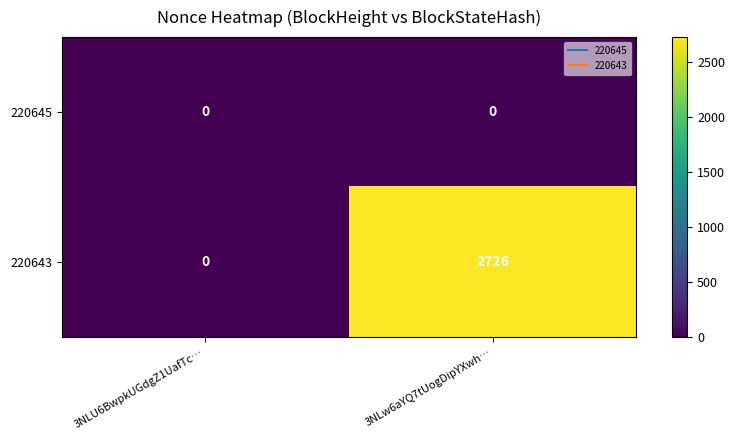

What is the spread (max minus min) of values at 3NLw6aYQ7tUogDipYXwh…?

2726